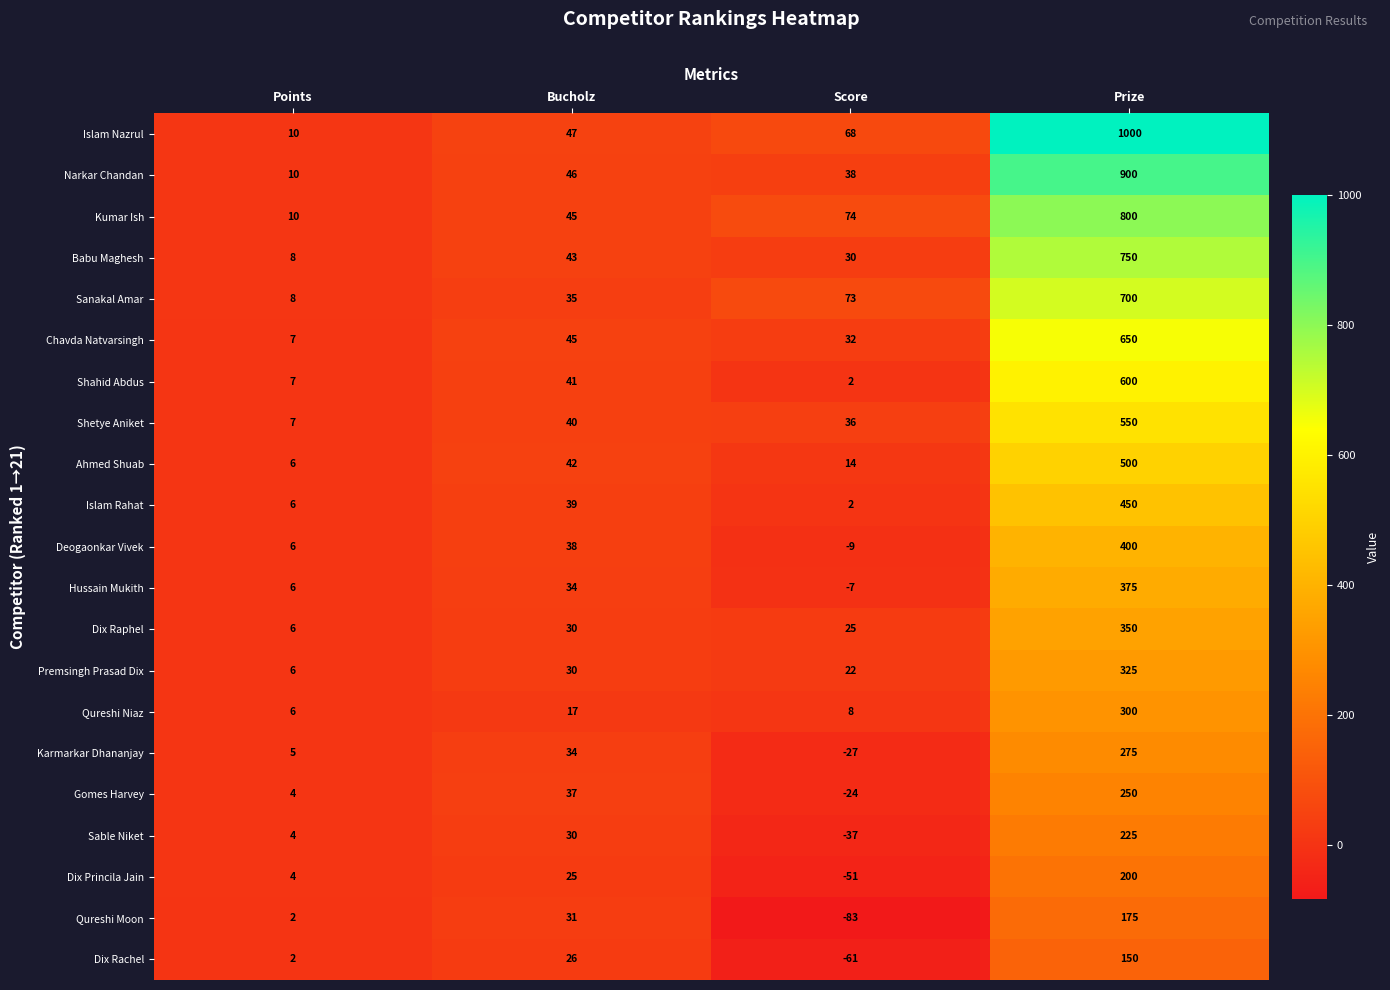

What is the sum of the Hussain Mukith values at Points and Prize?

381